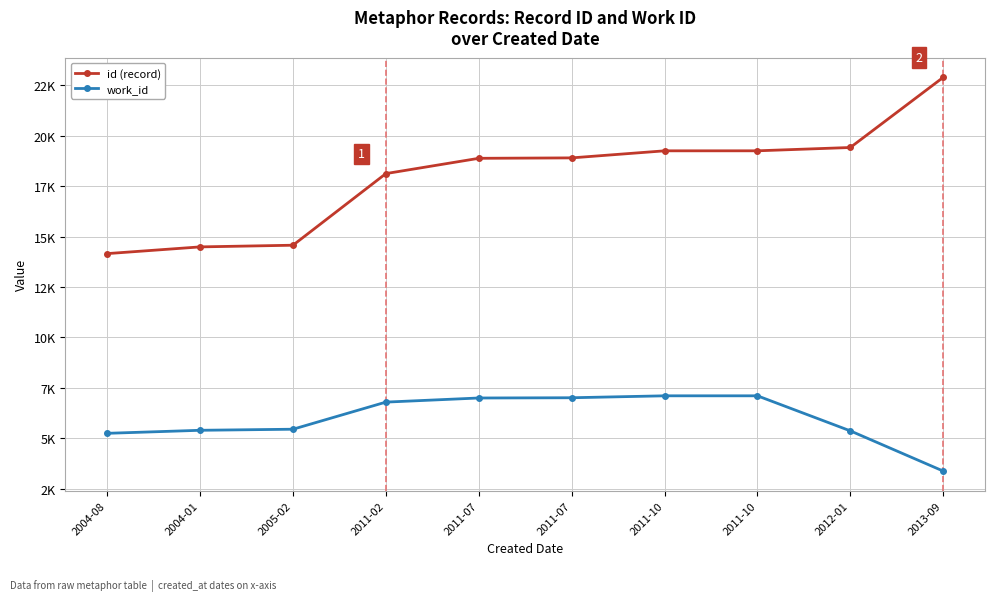

What are all the series names shown in the legend?

id (record), work_id